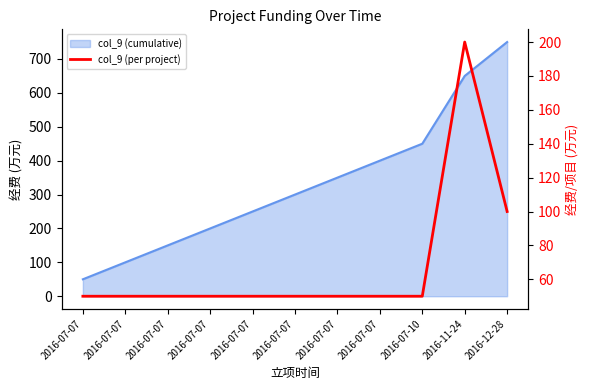

List the labels in order of value, smallest first.

2016-07-07, 2016-07-07, 2016-07-07, 2016-07-07, 2016-07-07, 2016-07-07, 2016-07-07, 2016-07-07, 2016-07-10, 2016-12-28, 2016-11-24